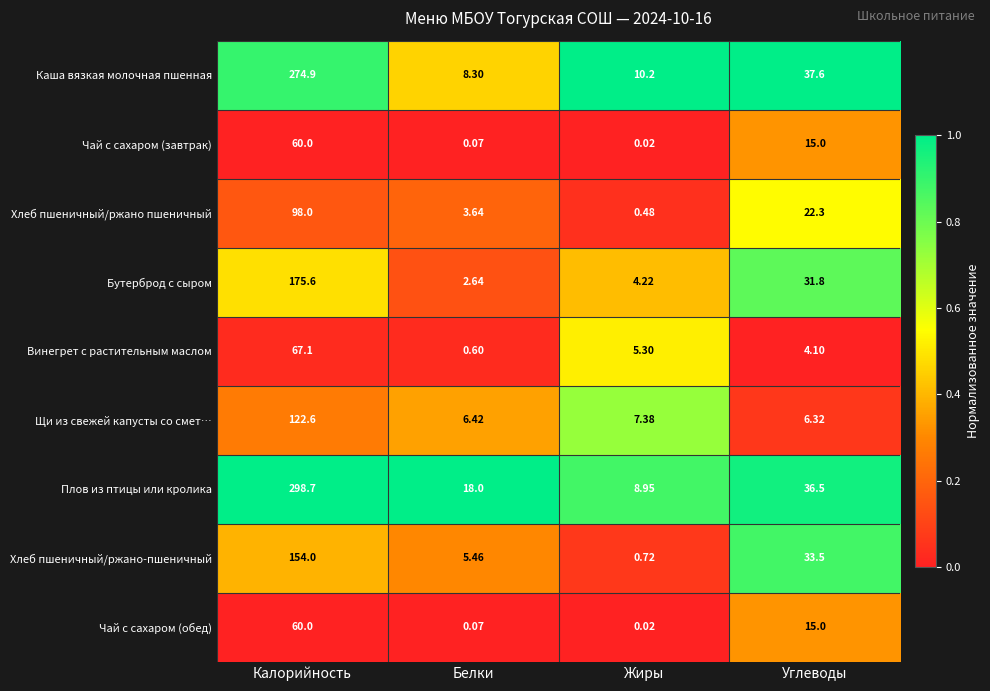

At which category does the chart reach its minimum across all series?

Жиры